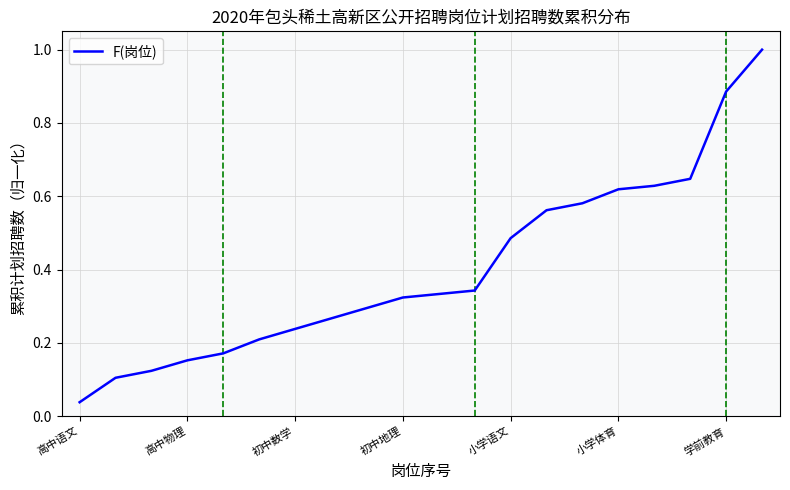

What is the maximum value shown in the chart?

1.0